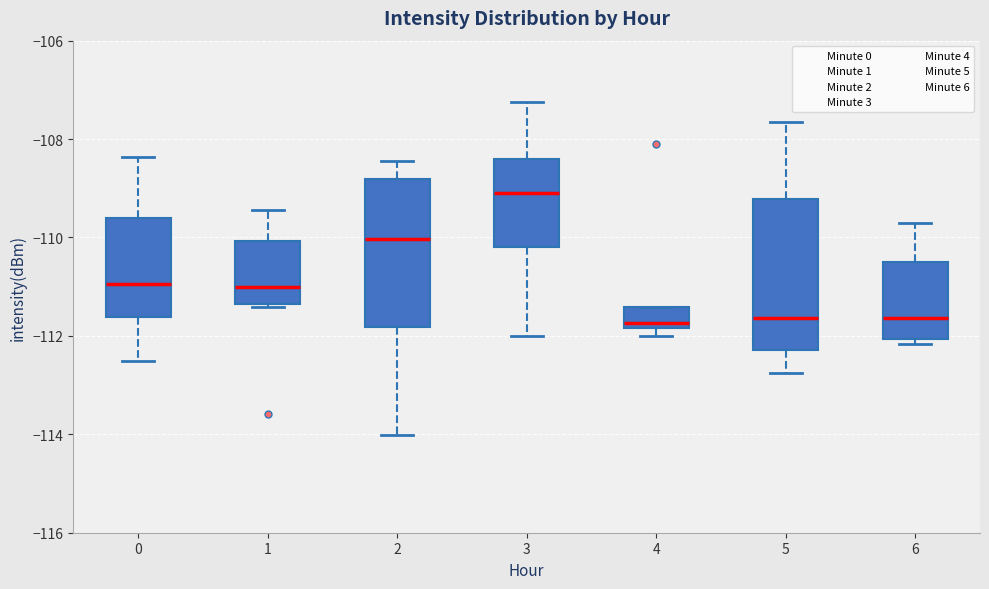

Where does the lower whisker of the box at x = 2 end on the y-axis? The values are not printed on the chart, so give them approximately, as read against the axis.

-114.0